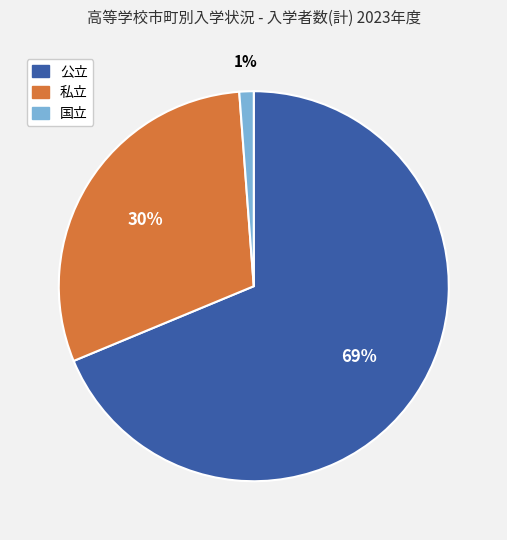

Rank the categories by value from lowest to highest.

国立, 私立, 公立